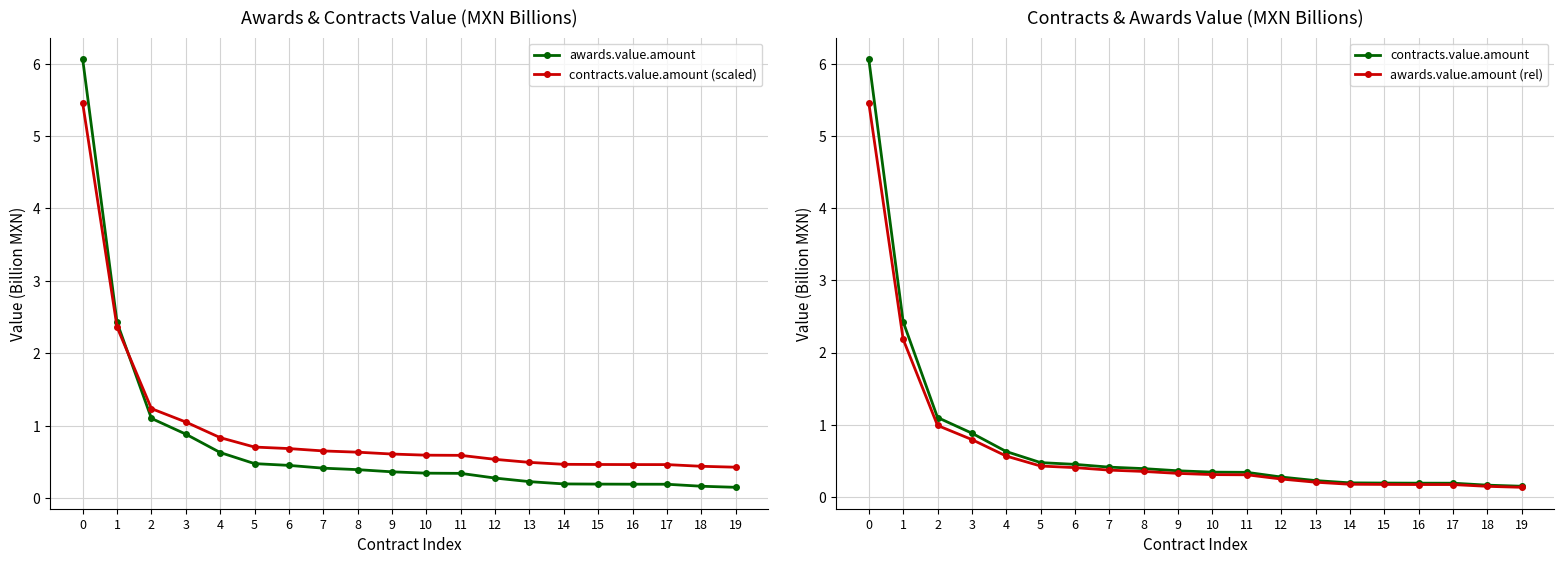

What is the difference between the highest and lowest values at 17?

0.3